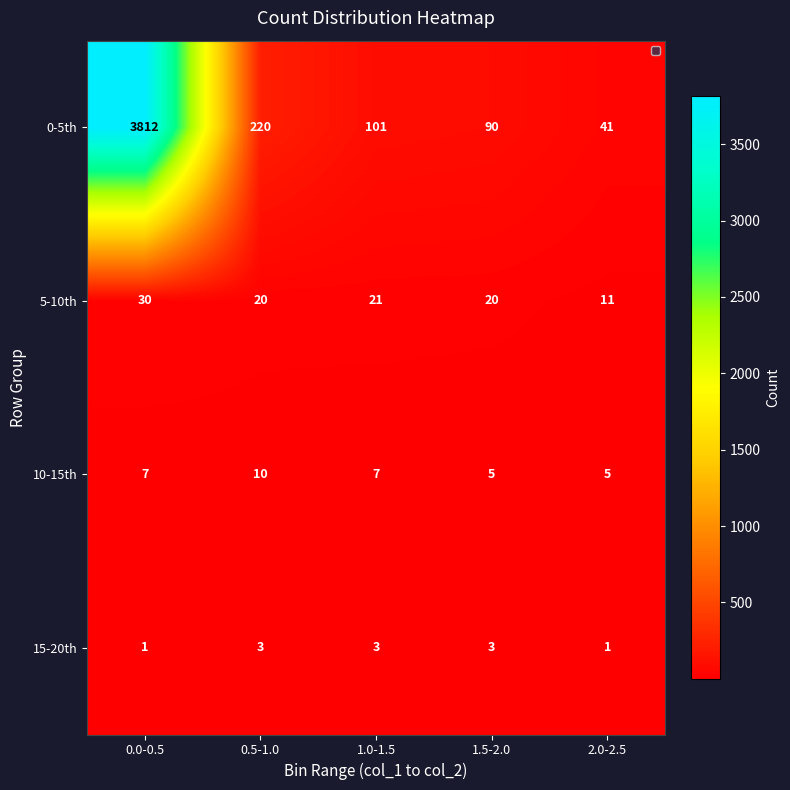

Reading left to right, transcribe all the data shown in this chart.

0-5th: 0.0-0.5=3812	0.5-1.0=220	1.0-1.5=101	1.5-2.0=90	2.0-2.5=41
5-10th: 0.0-0.5=30	0.5-1.0=20	1.0-1.5=21	1.5-2.0=20	2.0-2.5=11
10-15th: 0.0-0.5=7	0.5-1.0=10	1.0-1.5=7	1.5-2.0=5	2.0-2.5=5
15-20th: 0.0-0.5=1	0.5-1.0=3	1.0-1.5=3	1.5-2.0=3	2.0-2.5=1